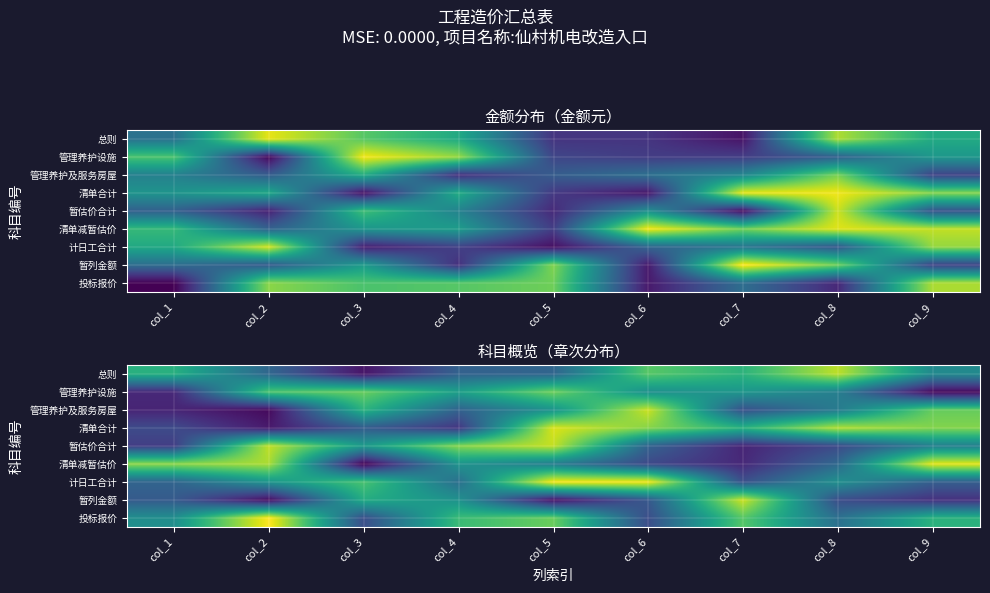

Rank the series by their maximum value, from lowest to highest.

管理养护设施, 总则, 暂估价合计, 管理养护及服务房屋, 暂列金额, 清单合计, 清单减暂估价, 计日工合计, 投标报价